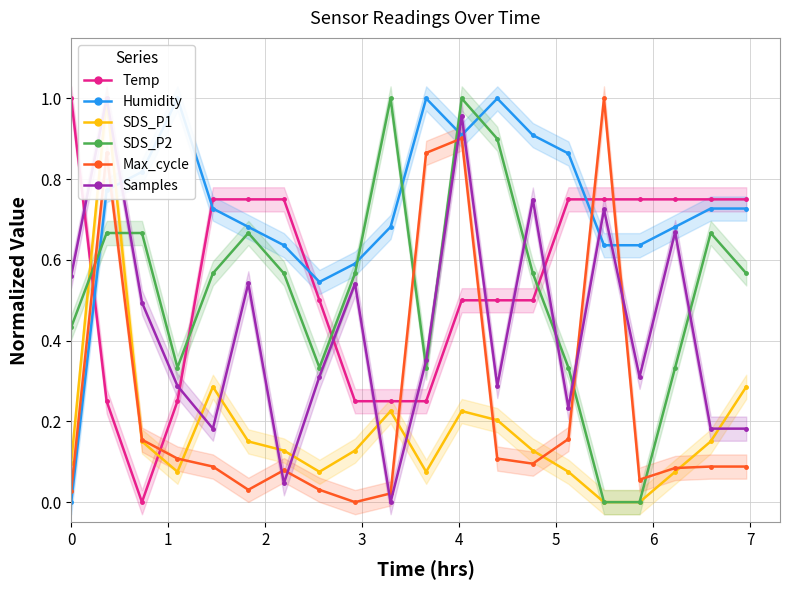

What is the maximum value for Temp?

1.0